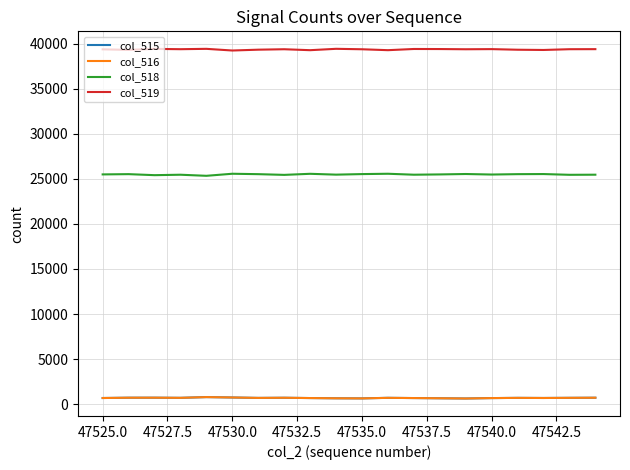

What are all the series names shown in the legend?

col_515, col_516, col_518, col_519